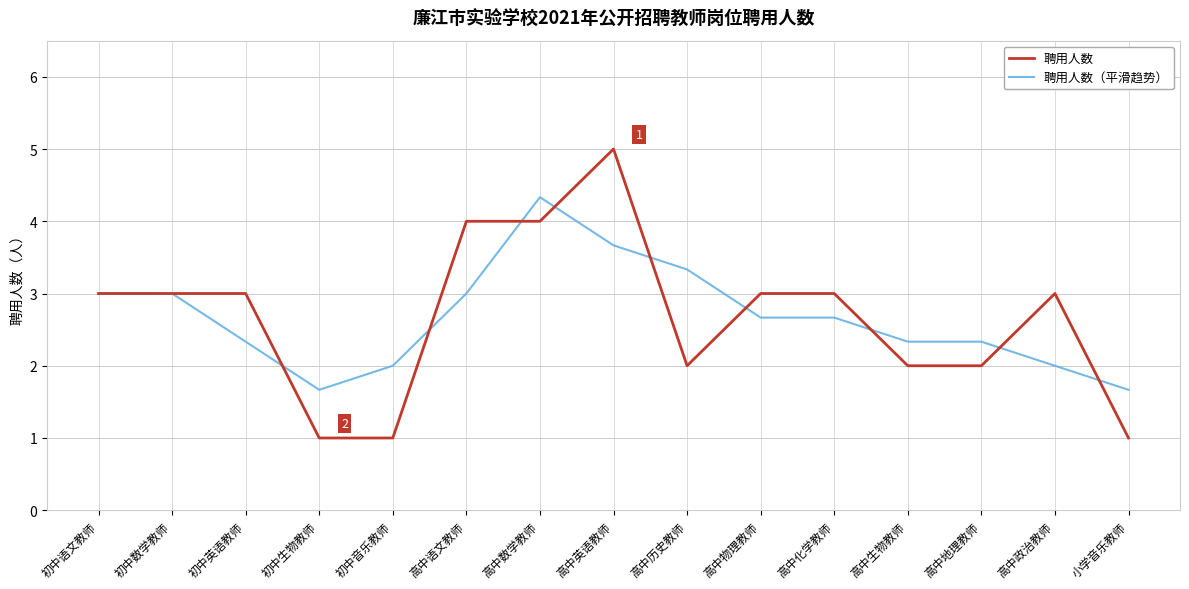

At which category is the sum across all series the highest?

高中英语教师